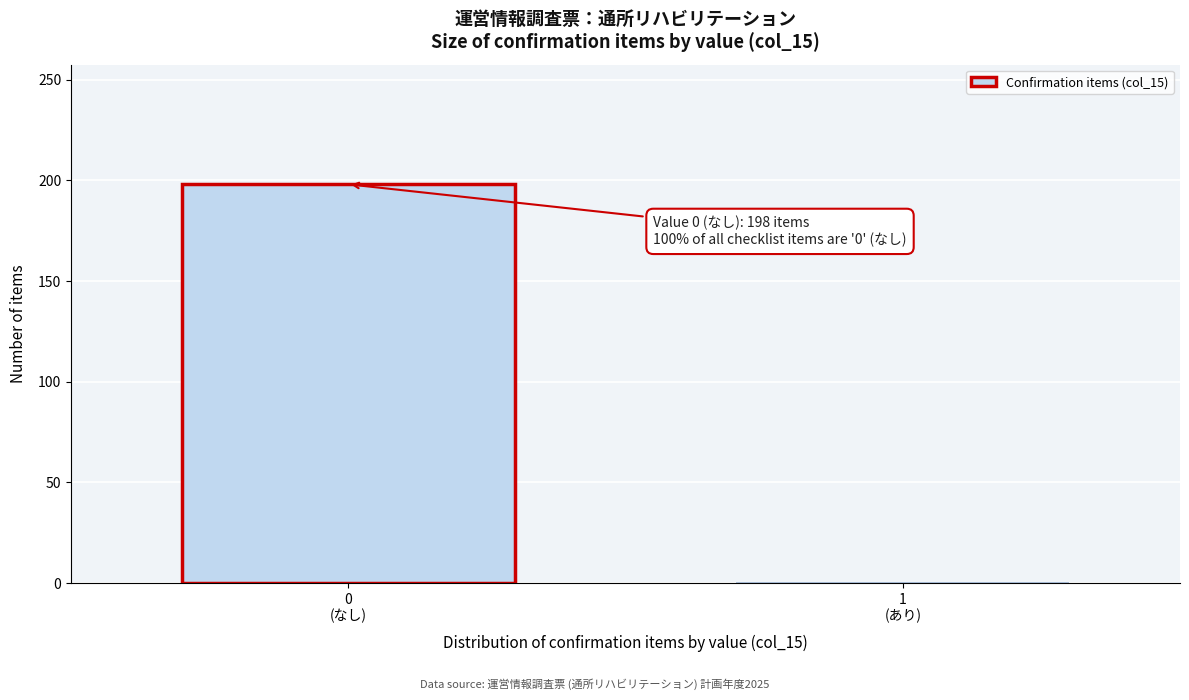

What is the sum of all values?

198